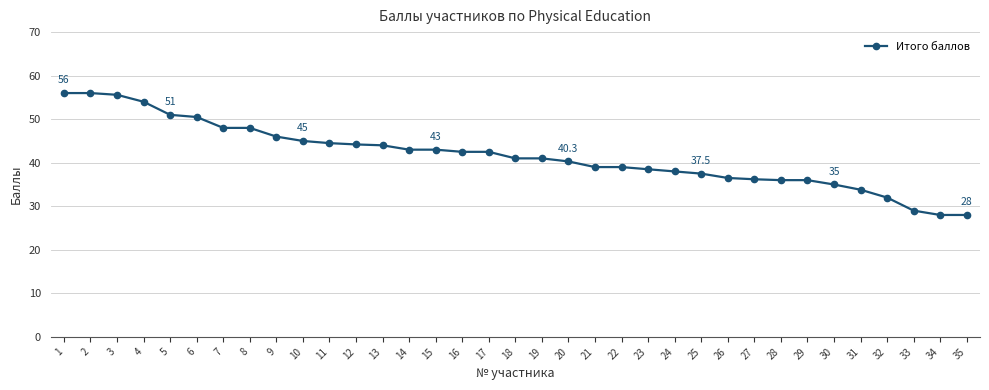

The chart shows a value of 37.5 at 25. True or false?

True